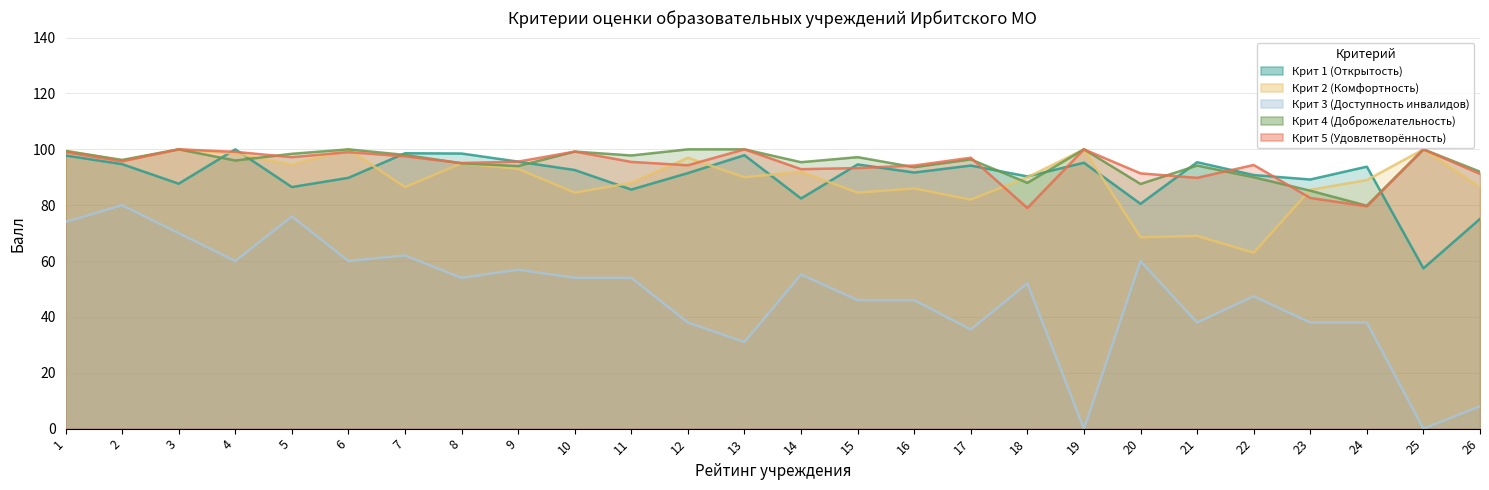

Reading left to right, extract all data points from this chart.

Крит 1 (Открытость): 97.8	94.7	87.7	100.0	86.5	89.8	98.6	98.5	95.6	92.6	85.6	91.5	97.9	82.4	94.6	91.7	94.2	90.3	95.2	80.5	95.4	90.8	89.2	93.8	57.4	75.1
Крит 2 (Комфортность): 99.5	96.0	100.0	98.5	94.5	100.0	86.5	95.0	93.0	84.5	88.0	97.0	90.0	92.0	84.5	86.0	82.0	90.0	100.0	68.5	69.0	63.0	85.5	89.0	100.0	86.5
Крит 3 (Доступность инвалидов): 74.0	80.0	70.0	60.0	76.0	60.0	62.0	54.0	56.9	54.0	54.0	38.0	31.0	55.2	46.0	46.0	35.5	52.0	0.0	60.0	38.0	47.4	38.0	38.0	0.0	8.0
Крит 4 (Доброжелательность): 99.4	96.2	100.0	96.0	98.4	100.0	98.0	95.0	94.0	99.2	97.8	100.0	100.0	95.4	97.2	93.6	96.4	88.0	100.0	87.6	94.2	90.0	85.2	79.8	100.0	92.0
Крит 5 (Удовлетворённость): 99.0	95.7	100.0	99.1	97.2	99.0	97.5	95.1	95.6	99.2	95.5	94.3	100.0	92.9	93.3	94.2	97.0	79.0	100.0	91.4	89.8	94.4	82.6	79.6	100.0	91.2